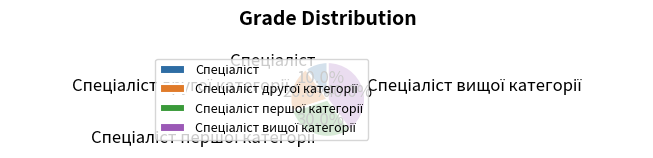

How many segments does this pie chart have?

4